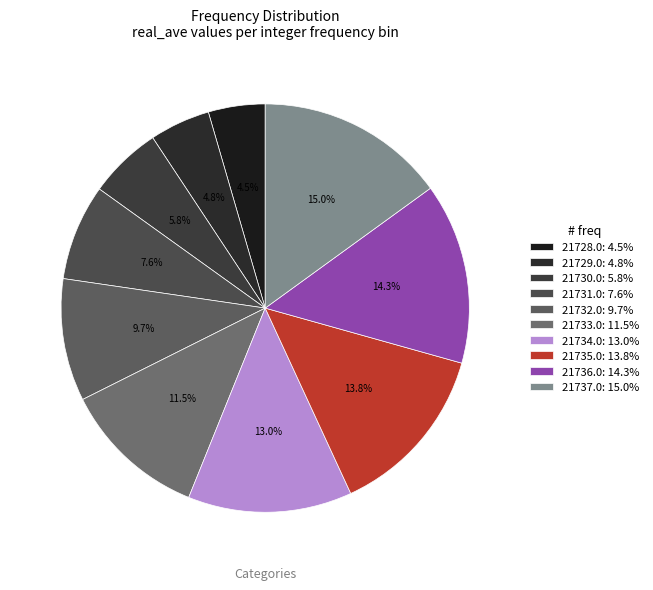

Which has a higher value, 21732.0 or 21736.0?

21736.0